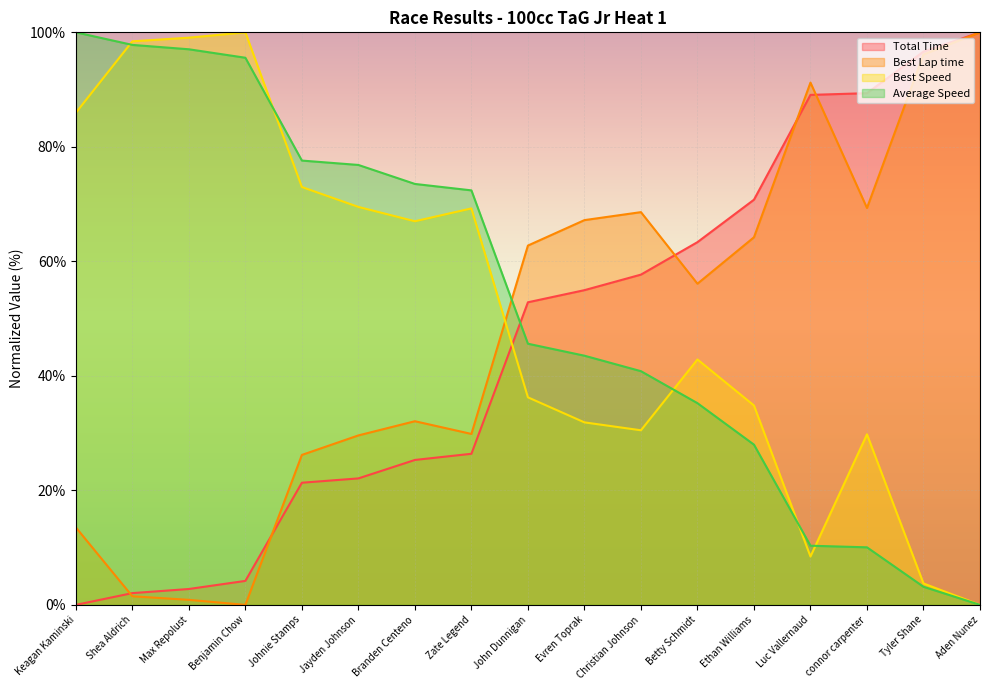

Does the chart display data point markers on the line(s)?

No